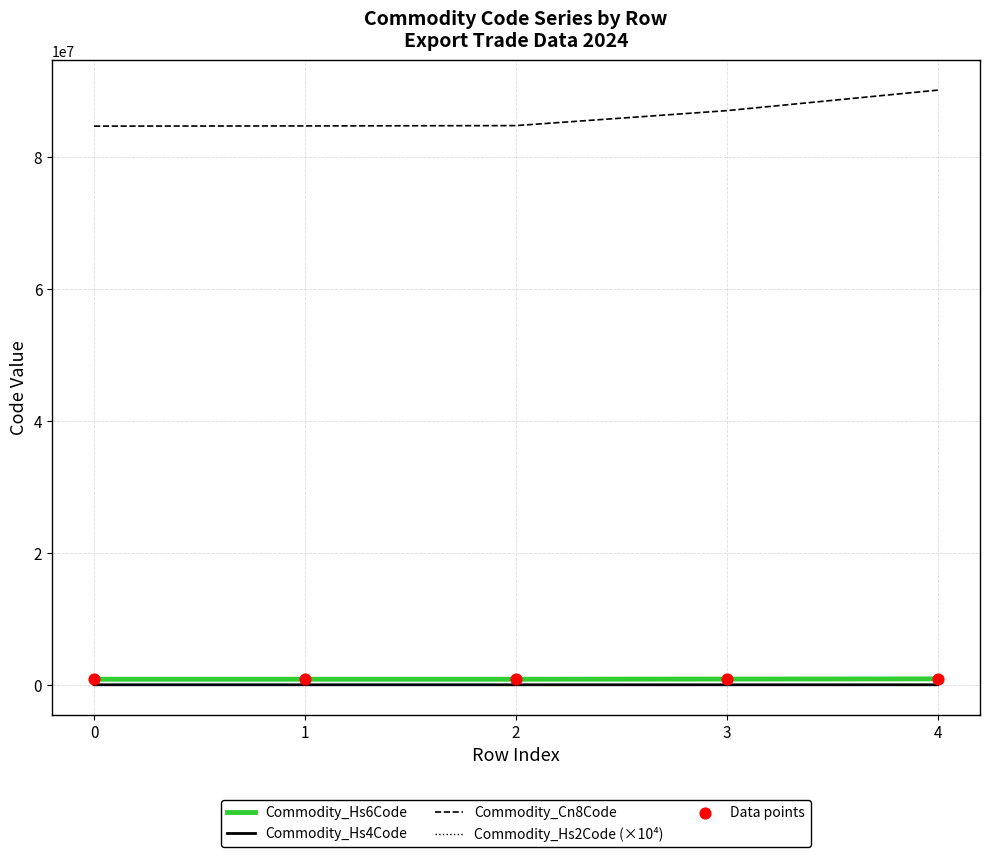

Which series has the largest total across all categories?

Commodity_Cn8Code